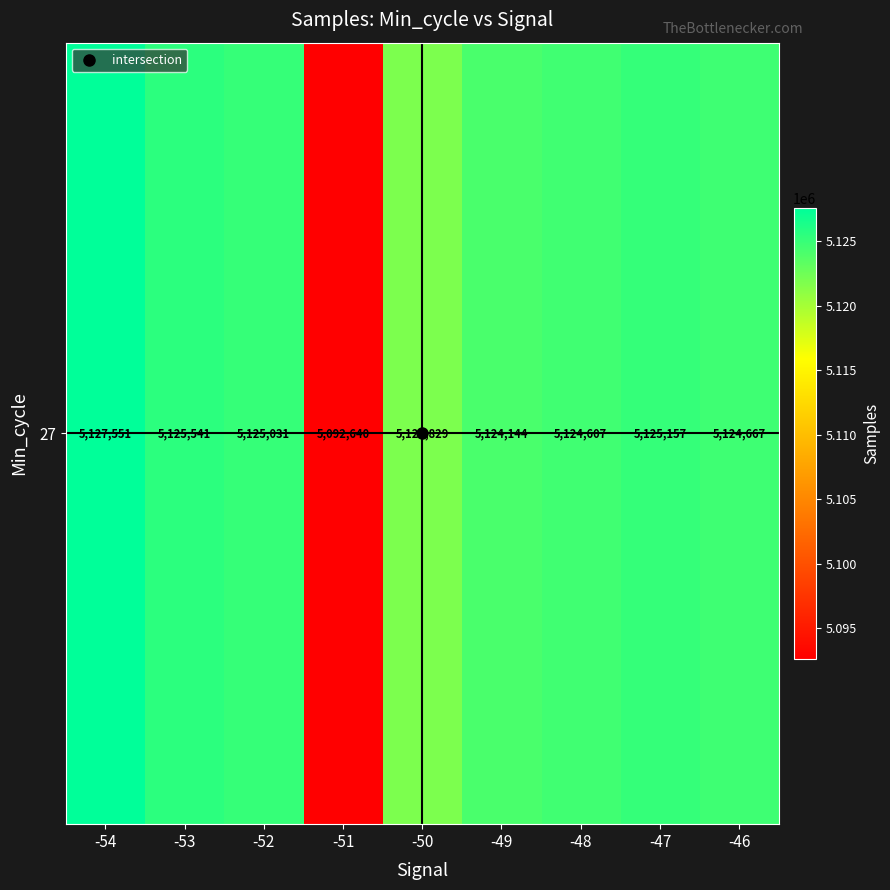

Reading left to right, transcribe all the data shown in this chart.

5127551	5125541	5125031	5092640	5121829	5124144	5124607	5125157	5124667